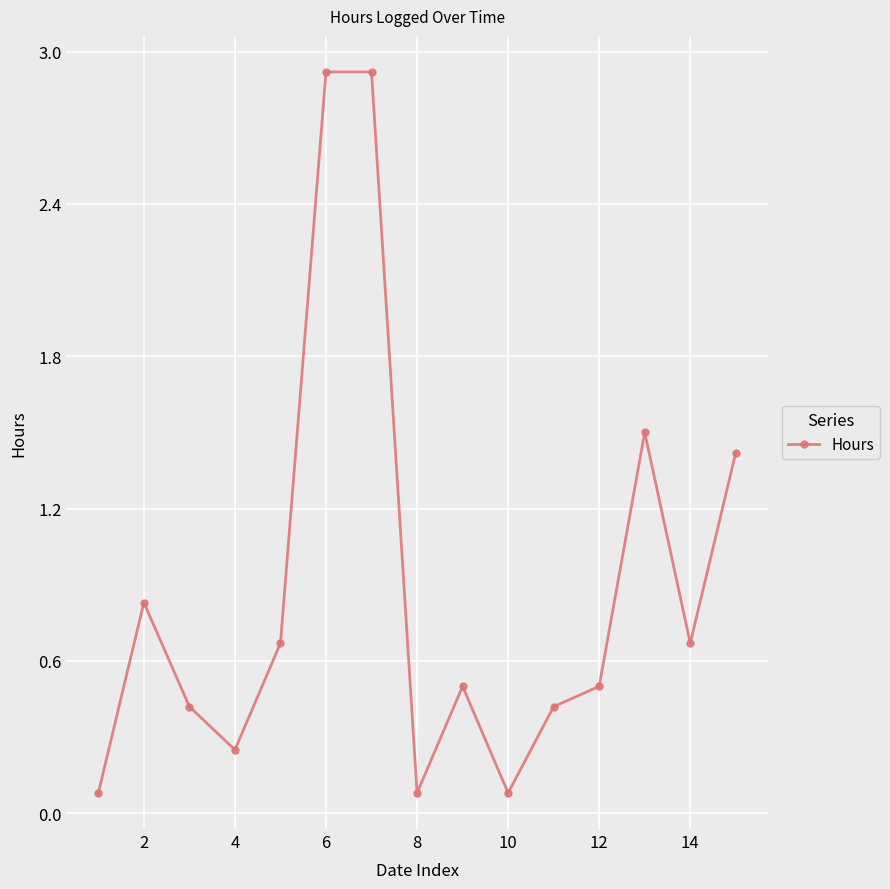

What is the value of the 12th point from the left?

0.5